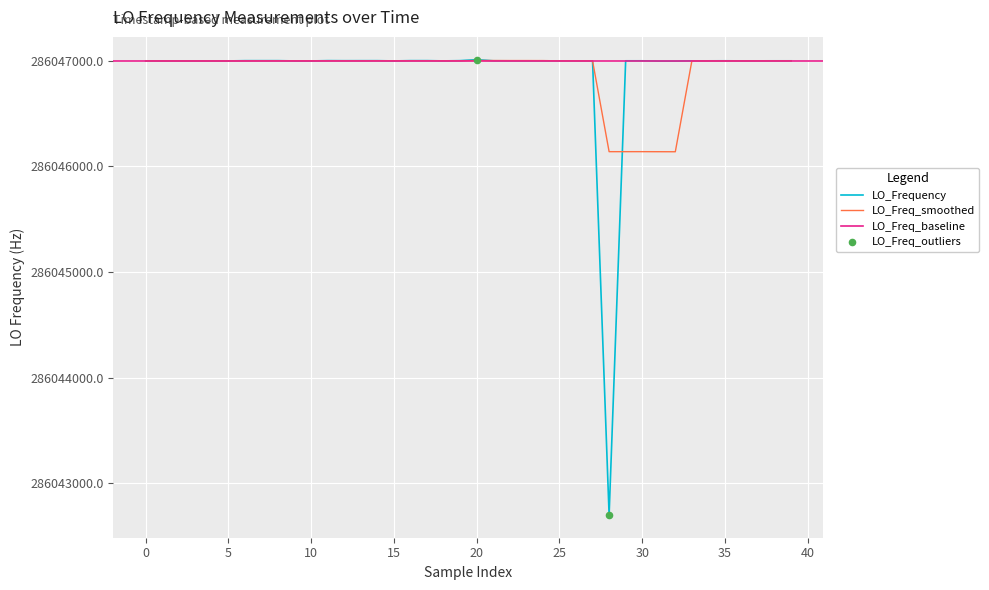

What is the ratio of the value at 31 to the value at 30?

1.0